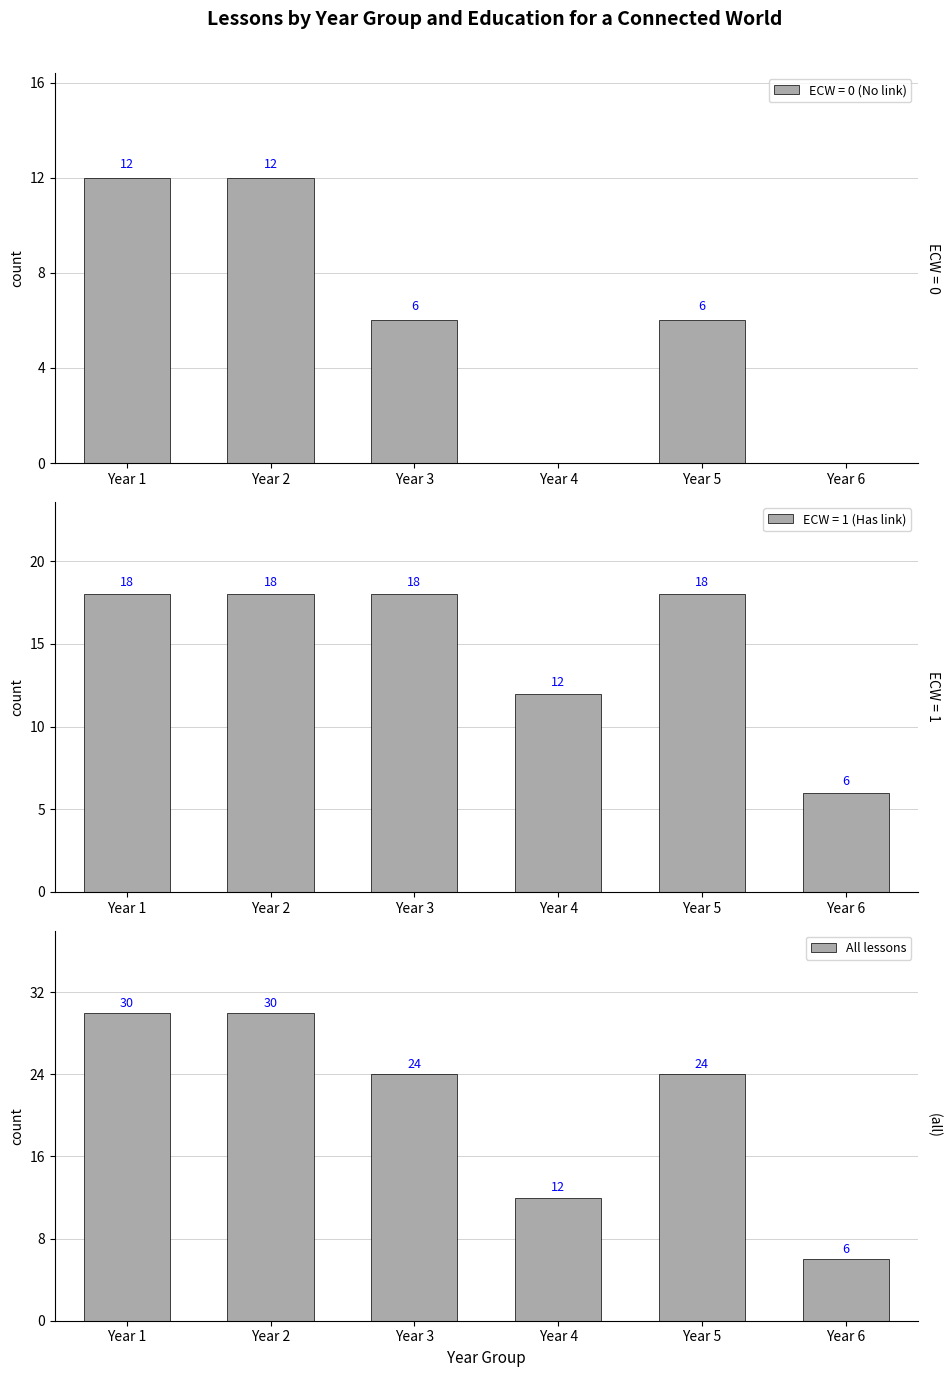

Reading left to right, list all the values displayed in this chart.

30	30	24	12	24	6